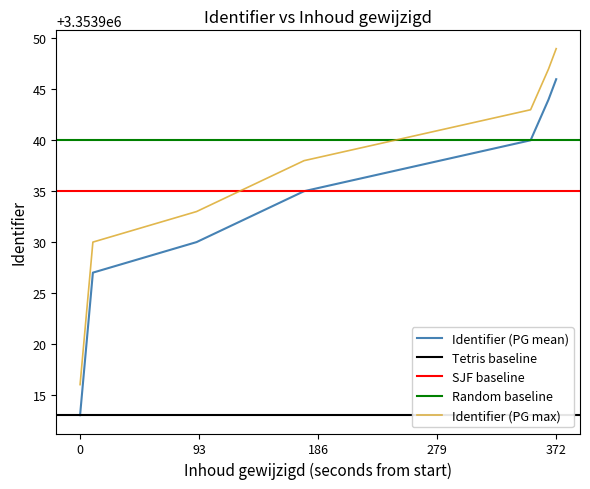

True or false: Identifier (PG max) and Identifier (PG mean) cross at least once.

False